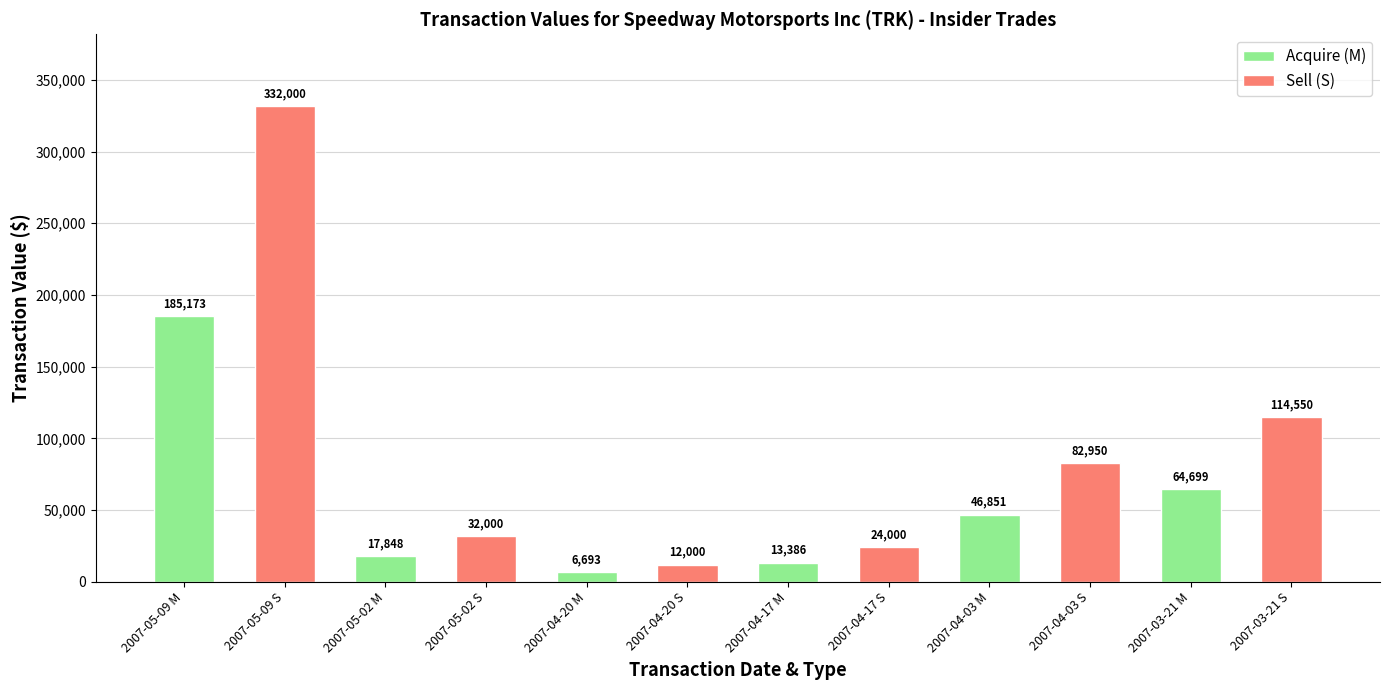

What is the maximum value shown in the chart?

332000